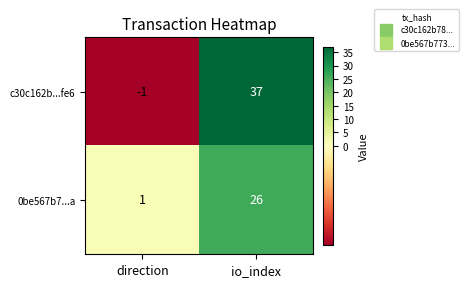

How many values in c30c162b...fe6 are above zero?

1